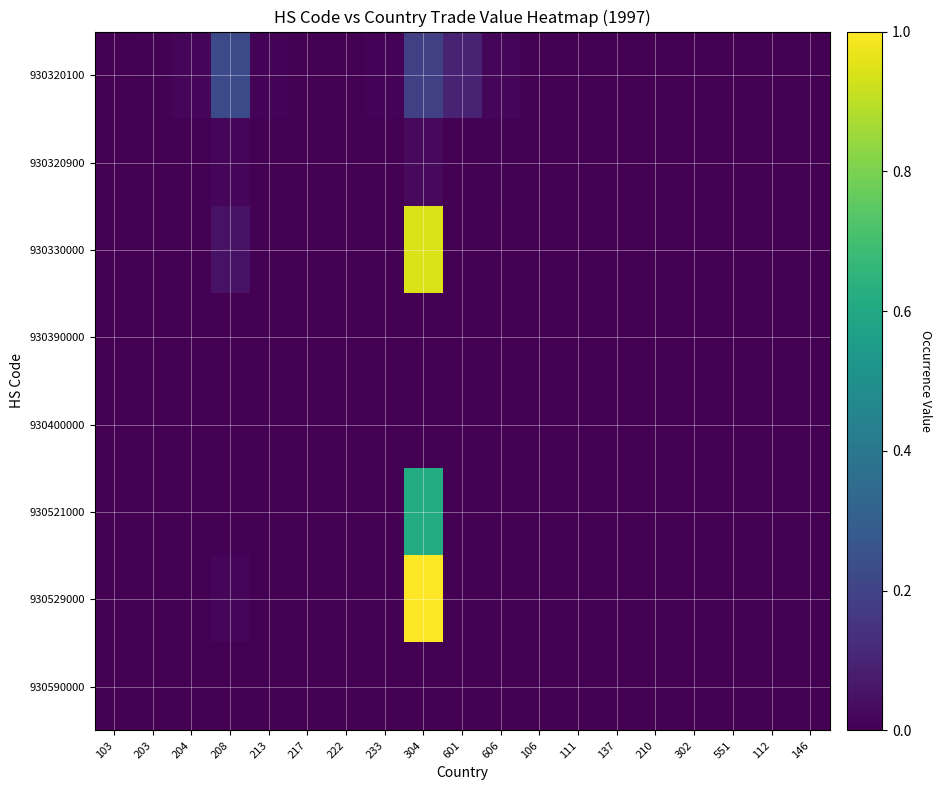

Reading left to right, what are all the values shown in this chart?

930320100: 103=0.0	203=0.0	204=0.0	208=0.2	213=0.0	217=0.0	222=0.0	233=0.0	304=0.2	601=0.1	606=0.0	106=0.0	111=0.0	137=0.0	210=0.0	302=0.0	551=0.0	112=0.0	146=0.0
930320900: 103=0.0	203=0.0	204=0.0	208=0.0	213=0.0	217=0.0	222=0.0	233=0.0	304=0.0	601=0.0	606=0.0	106=0.0	111=0.0	137=0.0	210=0.0	302=0.0	551=0.0	112=0.0	146=0.0
930330000: 103=0.0	203=0.0	204=0.0	208=0.0	213=0.0	217=0.0	222=0.0	233=0.0	304=0.9	601=0.0	606=0.0	106=0.0	111=0.0	137=0.0	210=0.0	302=0.0	551=0.0	112=0.0	146=0.0
930390000: 103=0.0	203=0.0	204=0.0	208=0.0	213=0.0	217=0.0	222=0.0	233=0.0	304=0.0	601=0.0	606=0.0	106=0.0	111=0.0	137=0.0	210=0.0	302=0.0	551=0.0	112=0.0	146=0.0
930400000: 103=0.0	203=0.0	204=0.0	208=0.0	213=0.0	217=0.0	222=0.0	233=0.0	304=0.0	601=0.0	606=0.0	106=0.0	111=0.0	137=0.0	210=0.0	302=0.0	551=0.0	112=0.0	146=0.0
930521000: 103=0.0	203=0.0	204=0.0	208=0.0	213=0.0	217=0.0	222=0.0	233=0.0	304=0.6	601=0.0	606=0.0	106=0.0	111=0.0	137=0.0	210=0.0	302=0.0	551=0.0	112=0.0	146=0.0
930529000: 103=0.0	203=0.0	204=0.0	208=0.0	213=0.0	217=0.0	222=0.0	233=0.0	304=1.0	601=0.0	606=0.0	106=0.0	111=0.0	137=0.0	210=0.0	302=0.0	551=0.0	112=0.0	146=0.0
930590000: 103=0.0	203=0.0	204=0.0	208=0.0	213=0.0	217=0.0	222=0.0	233=0.0	304=0.0	601=0.0	606=0.0	106=0.0	111=0.0	137=0.0	210=0.0	302=0.0	551=0.0	112=0.0	146=0.0